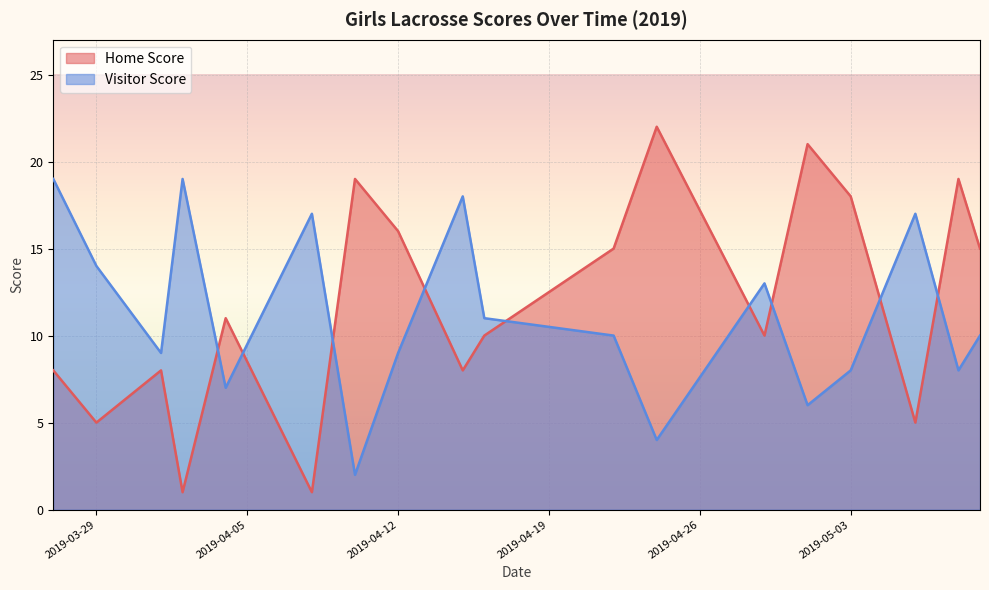

Between 2019-04-04 and 2019-04-16, which series saw the biggest shift?

Visitor Score